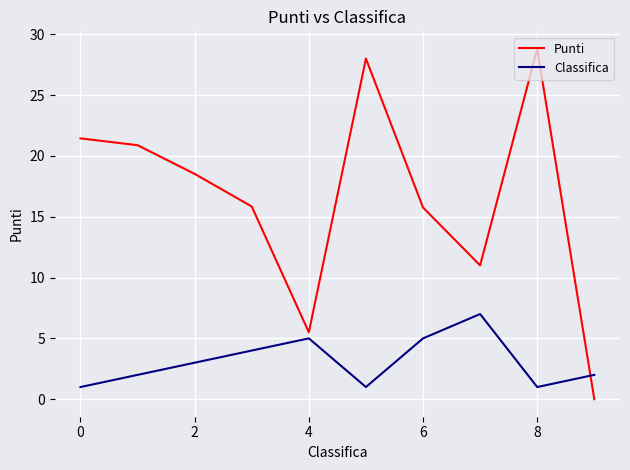

Which series has the largest range (max minus min)?

Punti